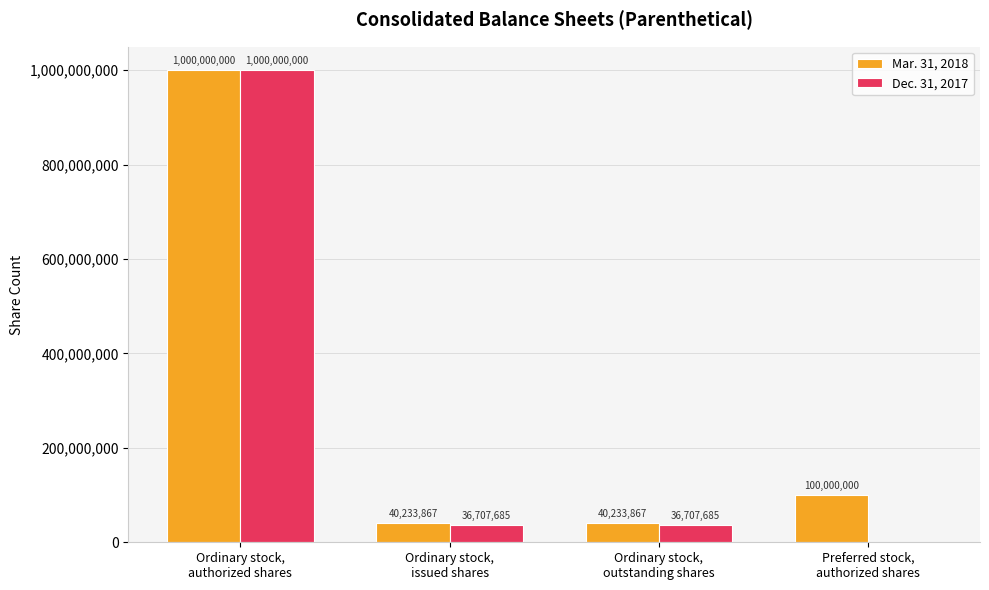

Which series has the largest total across all categories?

Mar. 31, 2018